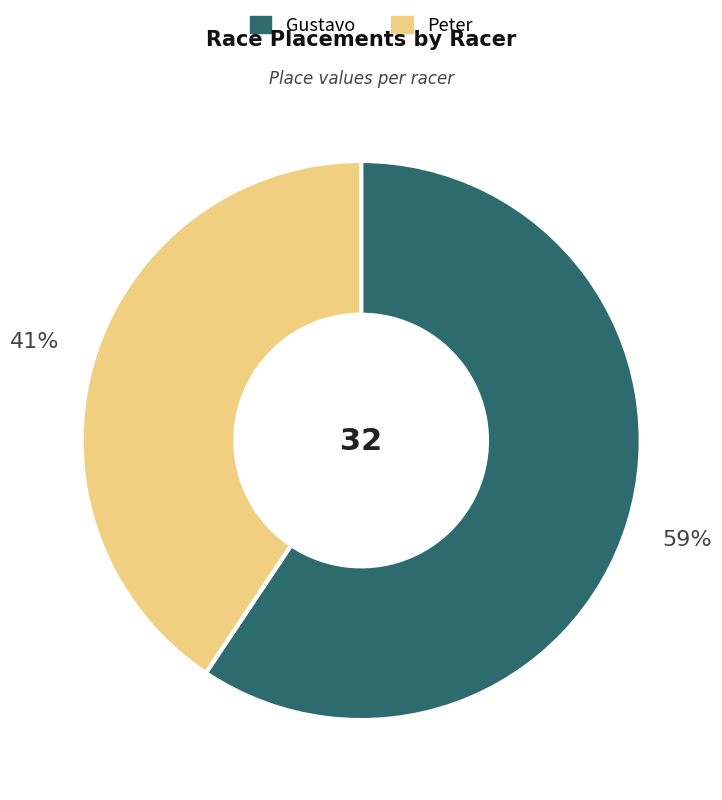

The Gustavo slice represents 59% of the pie. True or false?

True